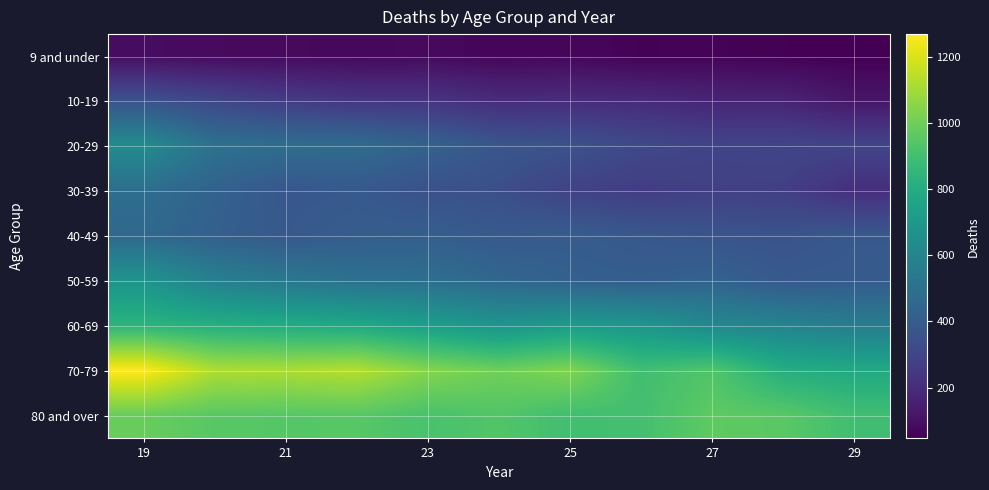

At which category is the sum across all series the highest?

19